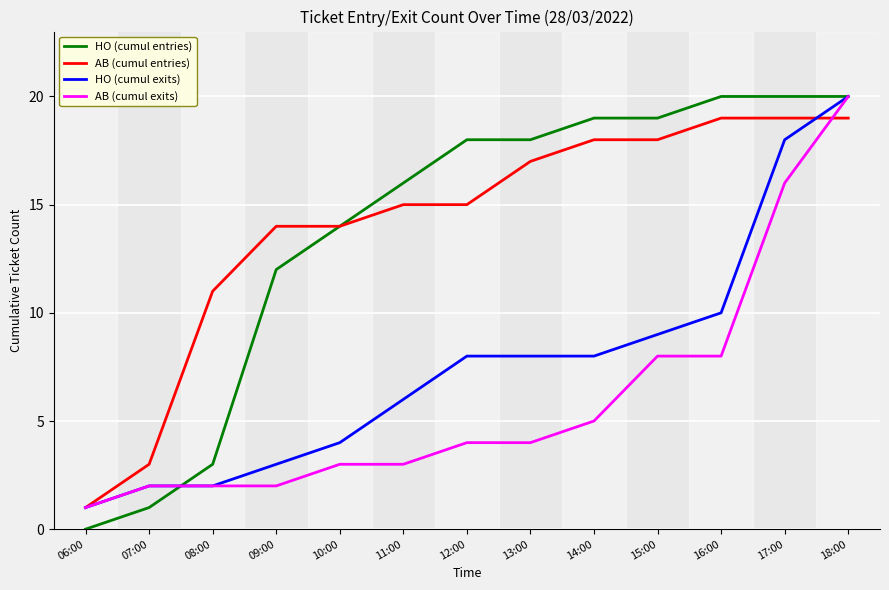

The value of AB (cumul entries) at 07:00 is 3. True or false?

True